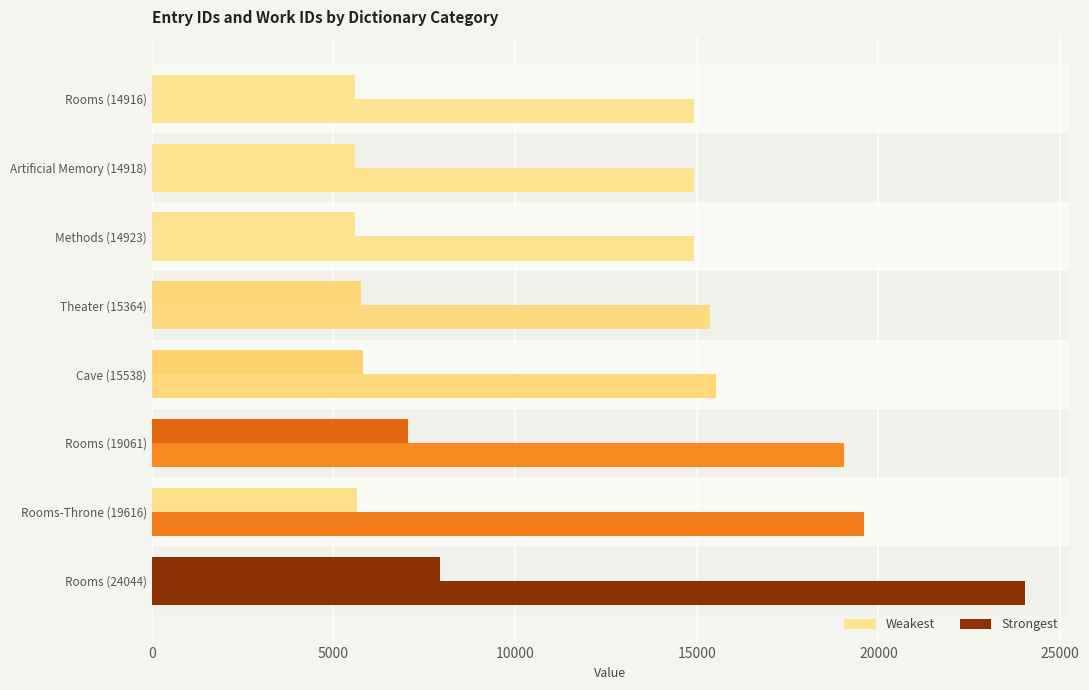

Count the number of categories in the chart.

8